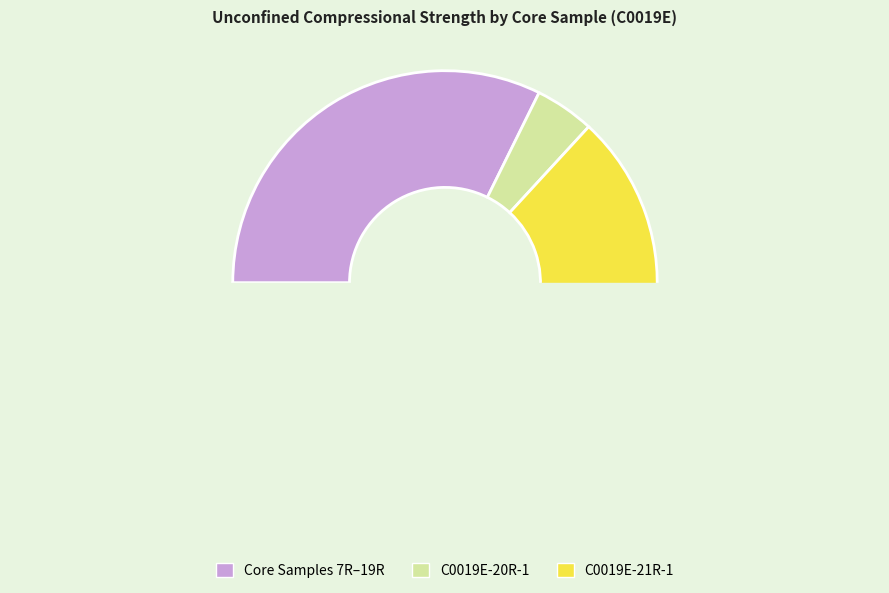

Which has a higher value, C0019E-20R-1, 19.0 cm or C0019E-19R-1, 98.0 cm?

C0019E-20R-1, 19.0 cm